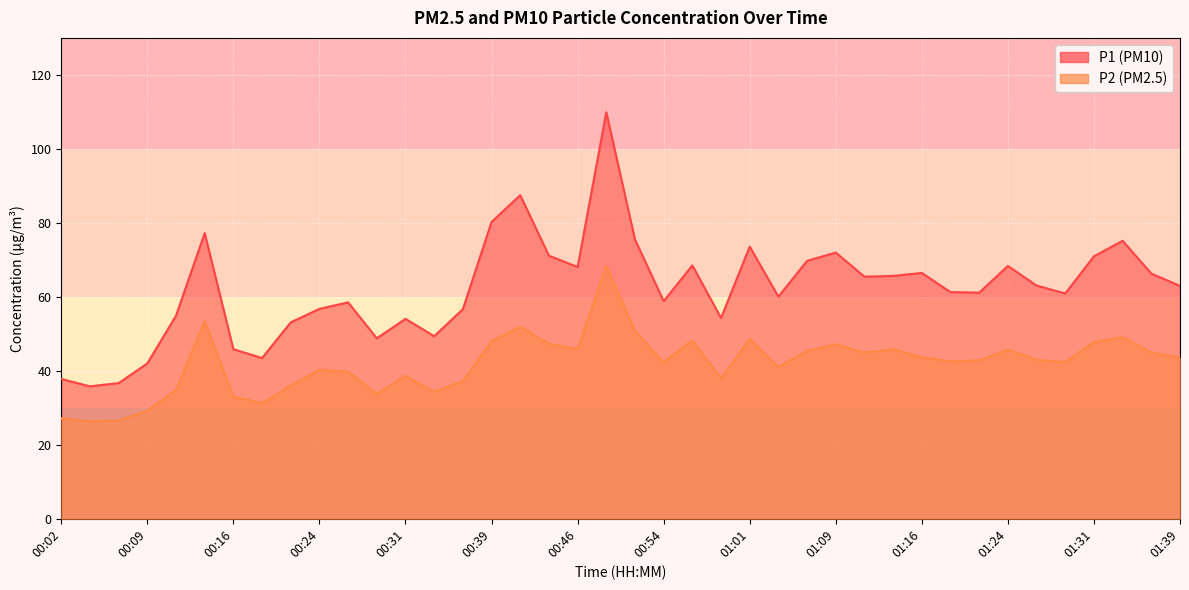

Which series has the widest spread of values?

P1